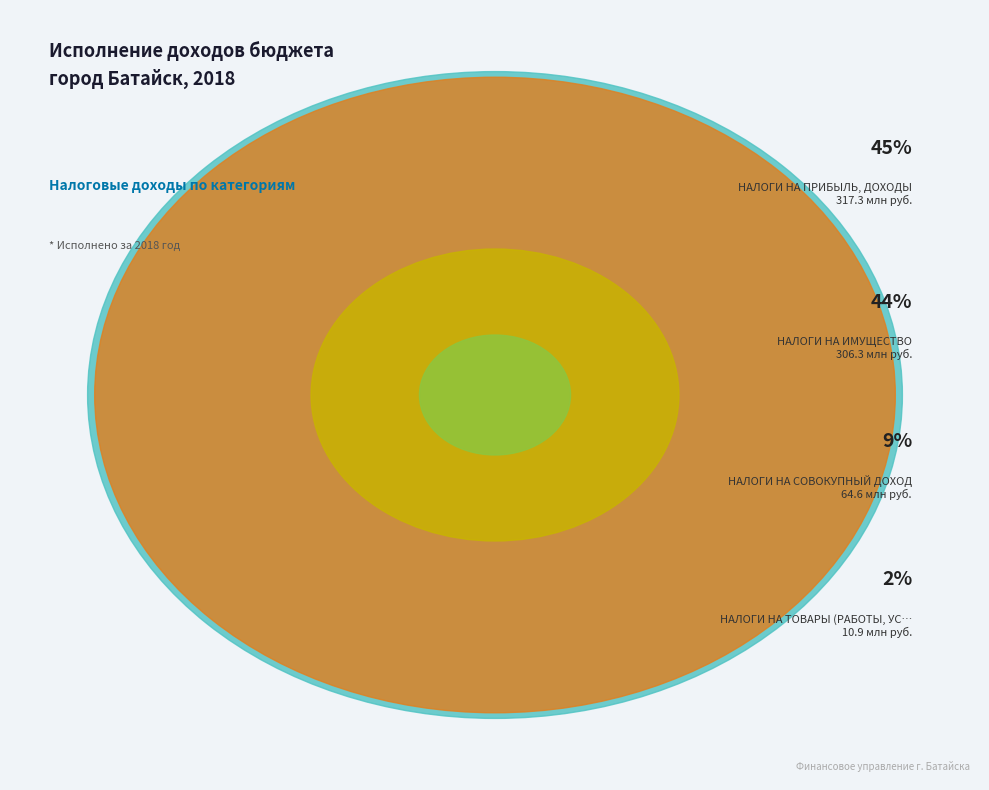

What percentage is the НАЛОГИ НА ИМУЩЕСТВО slice, to the nearest percent?

44%